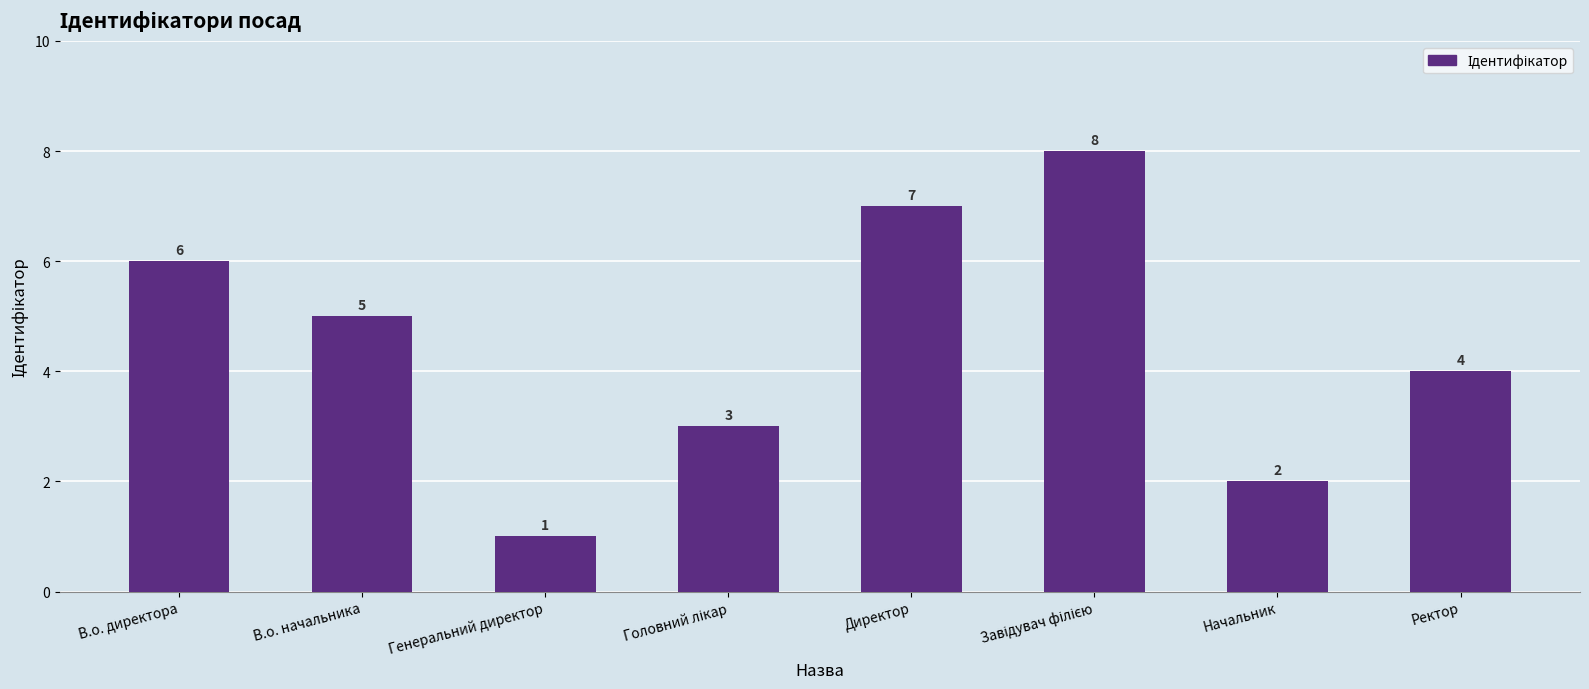

What is the difference between the second highest and second lowest values?

5